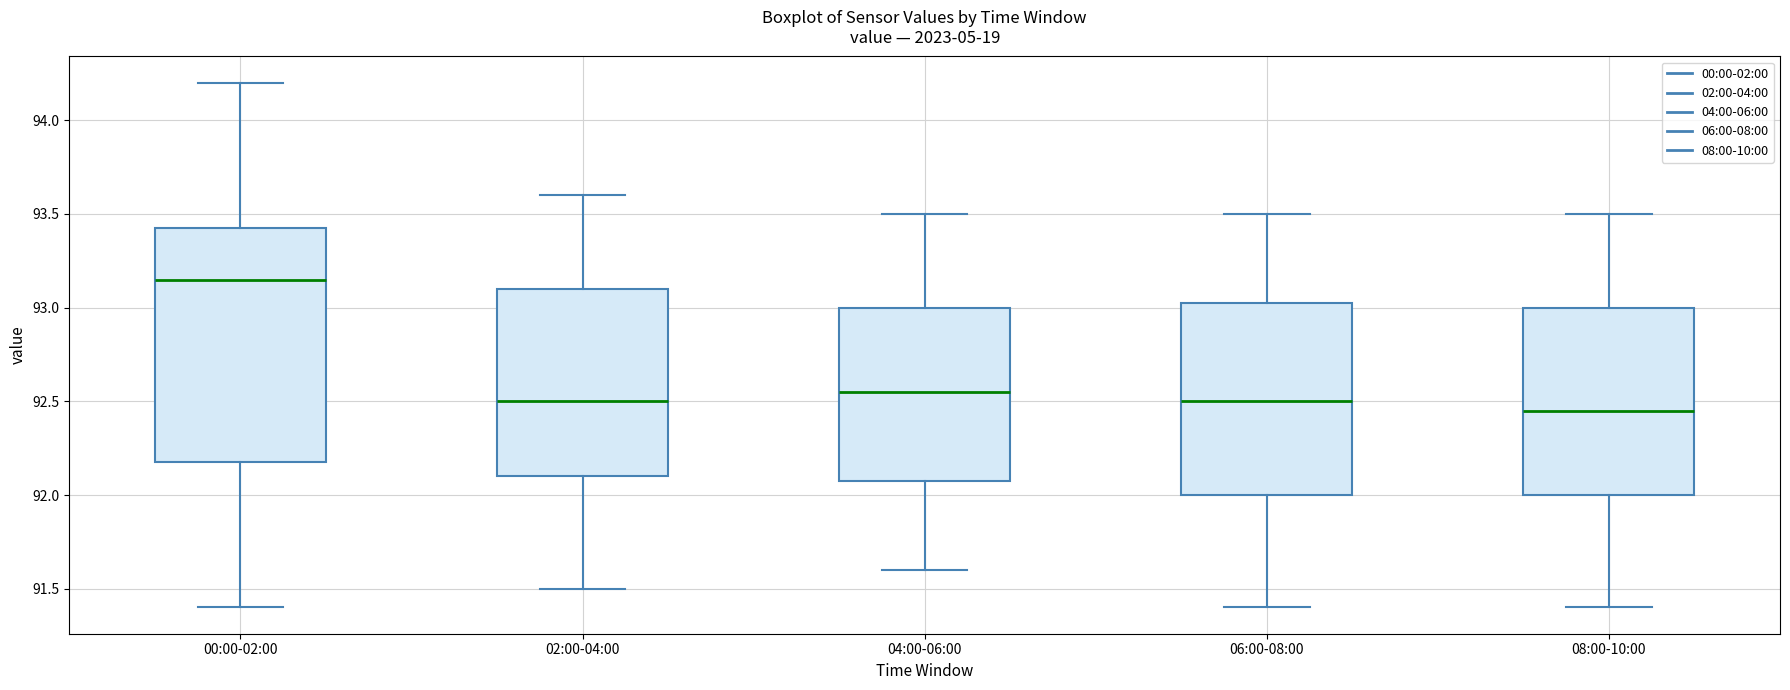

Which box is the tallest, from its lower edge to its upper edge?

00:00-02:00